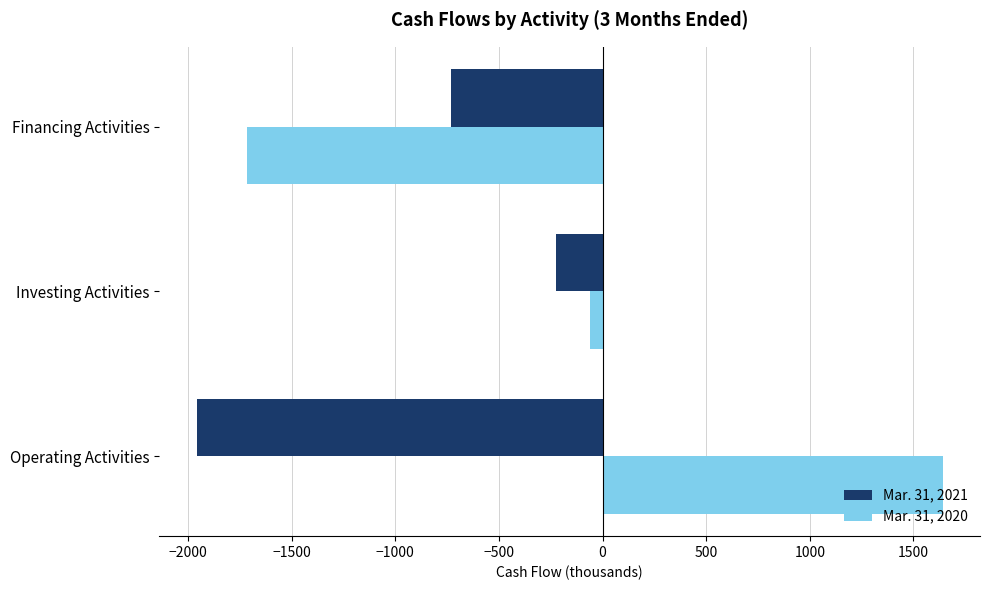

Rank the series by their maximum value, from lowest to highest.

Mar. 31, 2021, Mar. 31, 2020